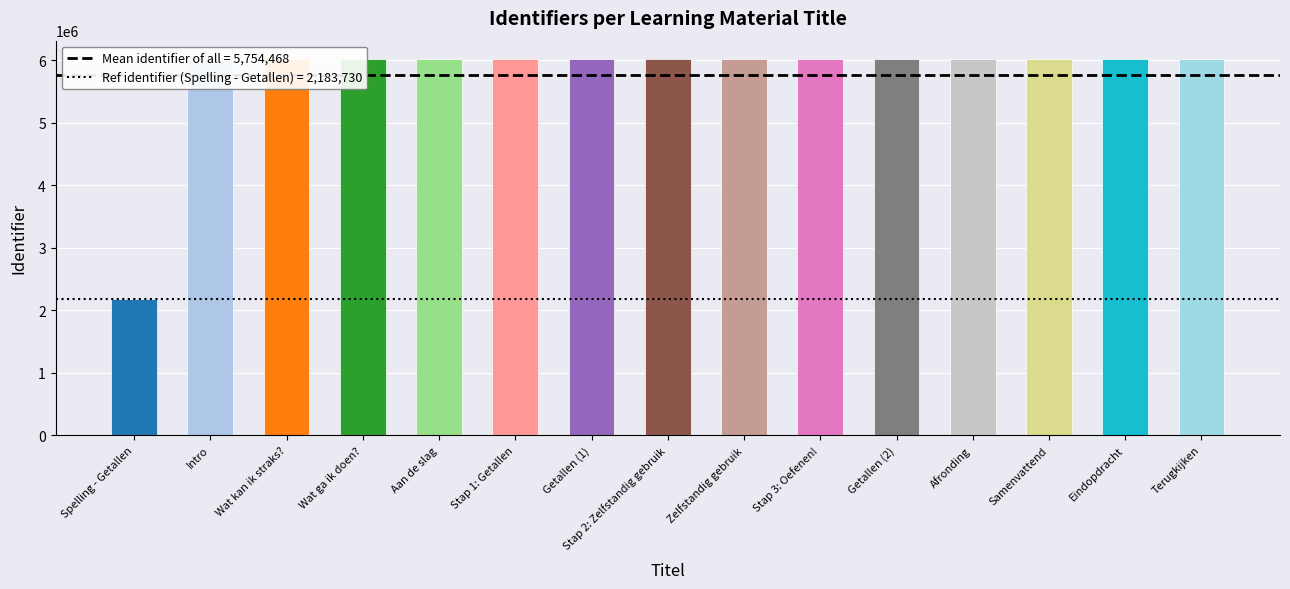

What is the change in value from Zelfstandig gebruik to Stap 3: Oefenen!?

+1